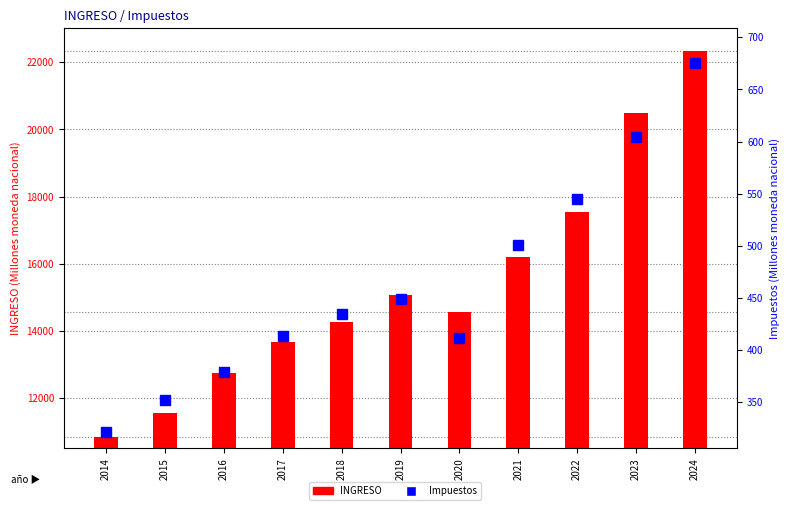

Which has a higher value, 2019 or 2020?

2019